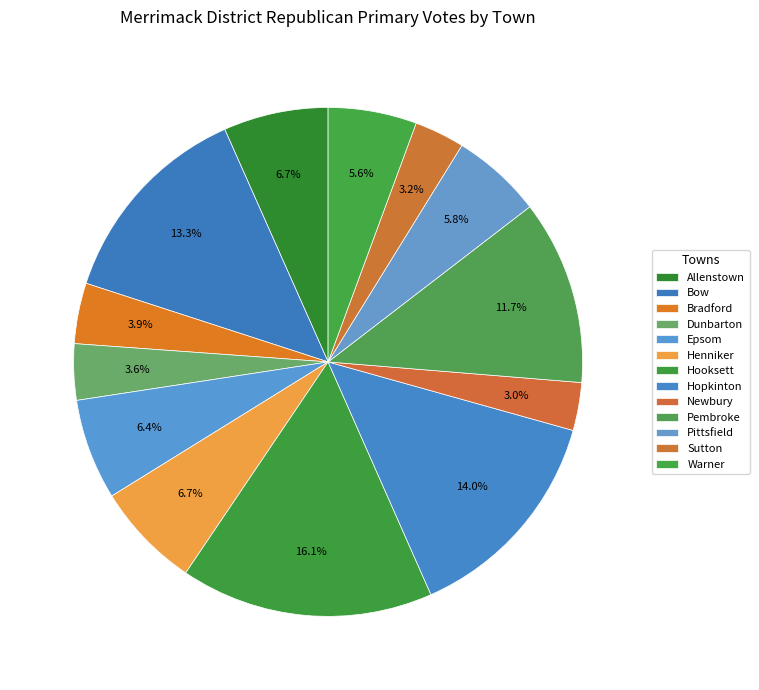

How many segments does this pie chart have?

13